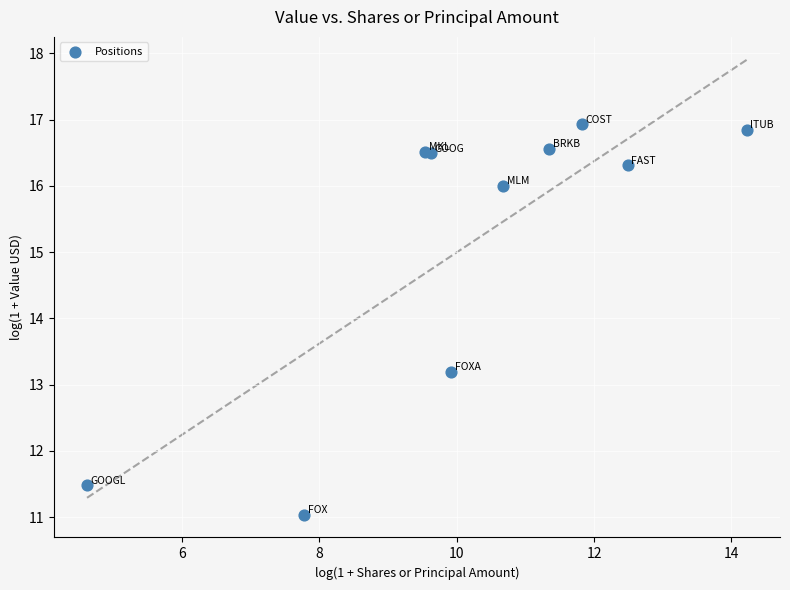

What Y value in the scatter plot is closest to 13?

13.2